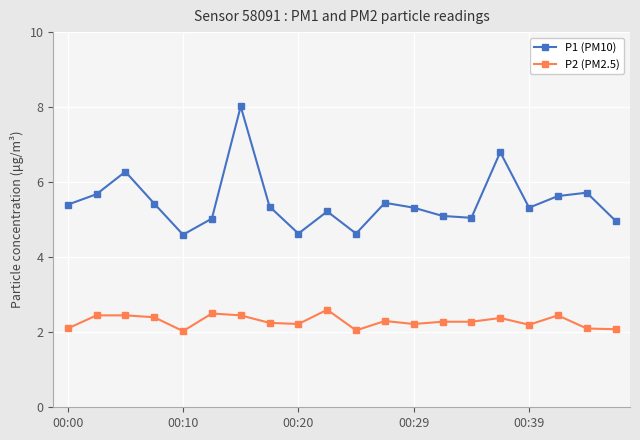

True or false: P2 (PM2.5) and P1 (PM10) intersect in this chart.

False